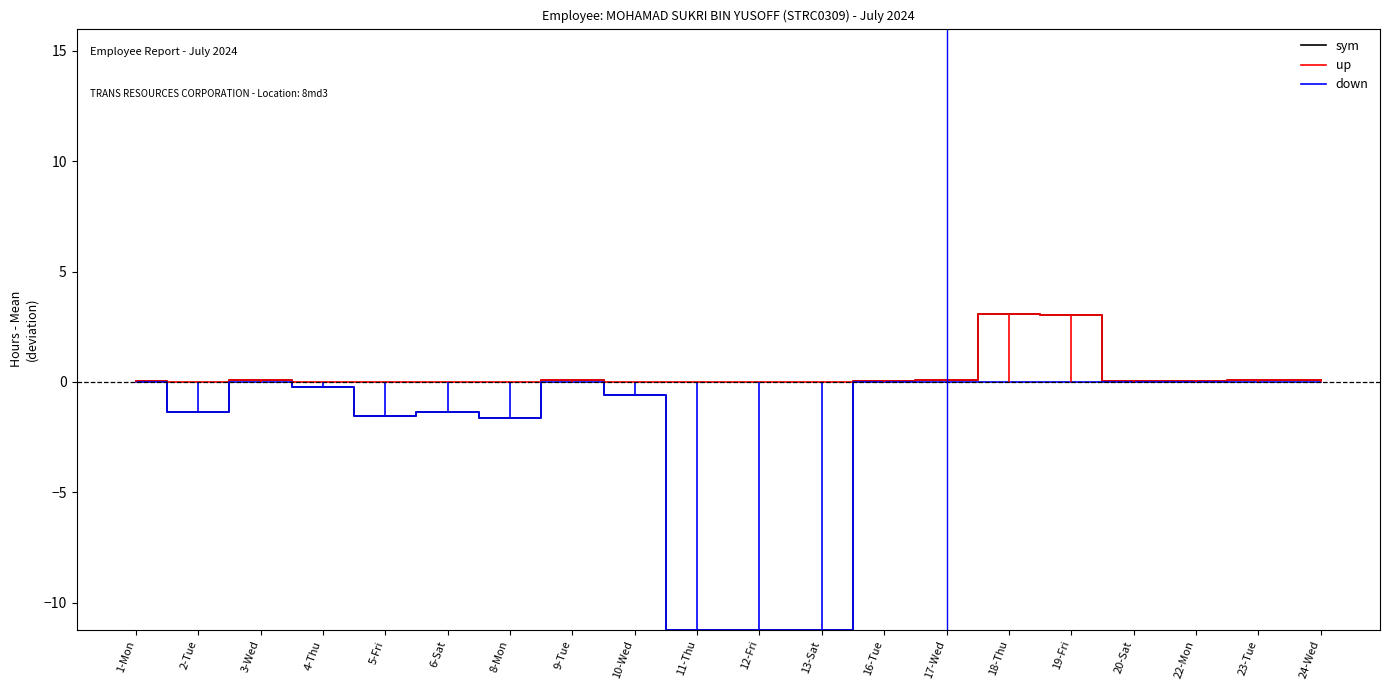

What is the smallest value displayed?

-11.2